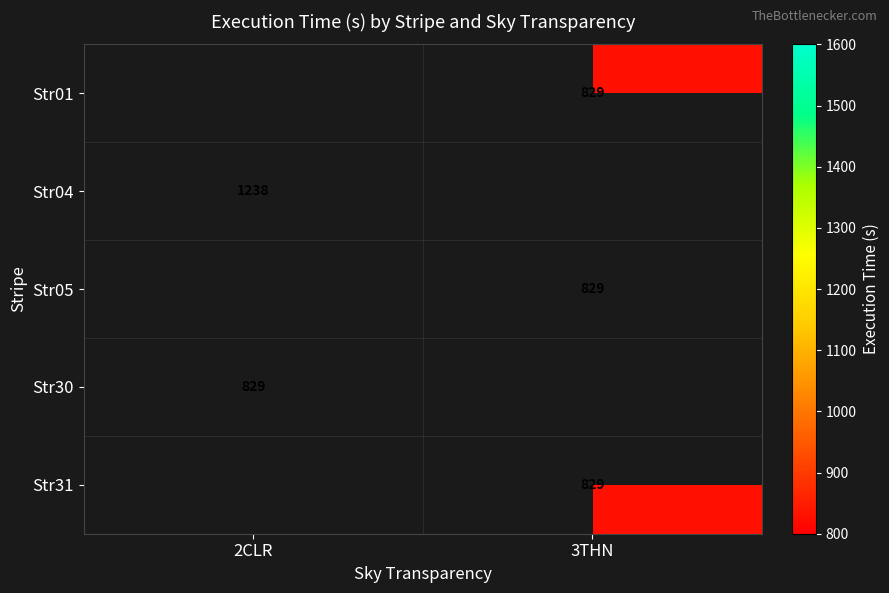

At which category does the chart reach its minimum across all series?

3THN